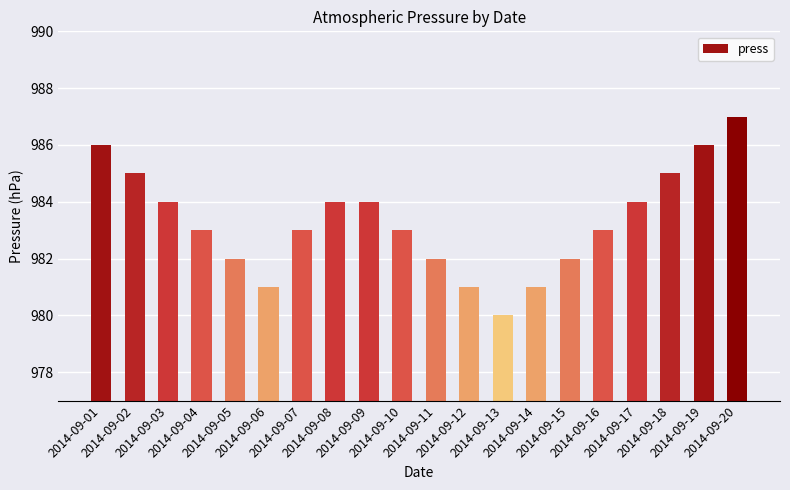

What is the ratio of the value at 2014-09-16 to the value at 2014-09-10?

1.0